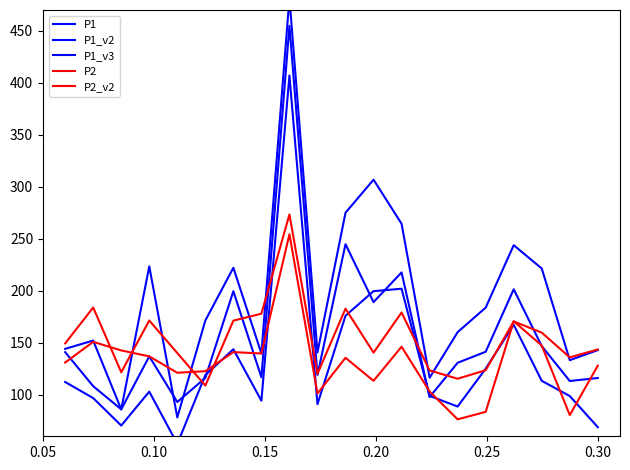

What is the greatest value displayed?

481.3